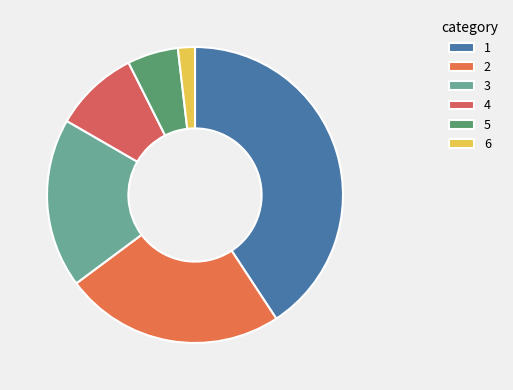

Which slice is the smallest?

6